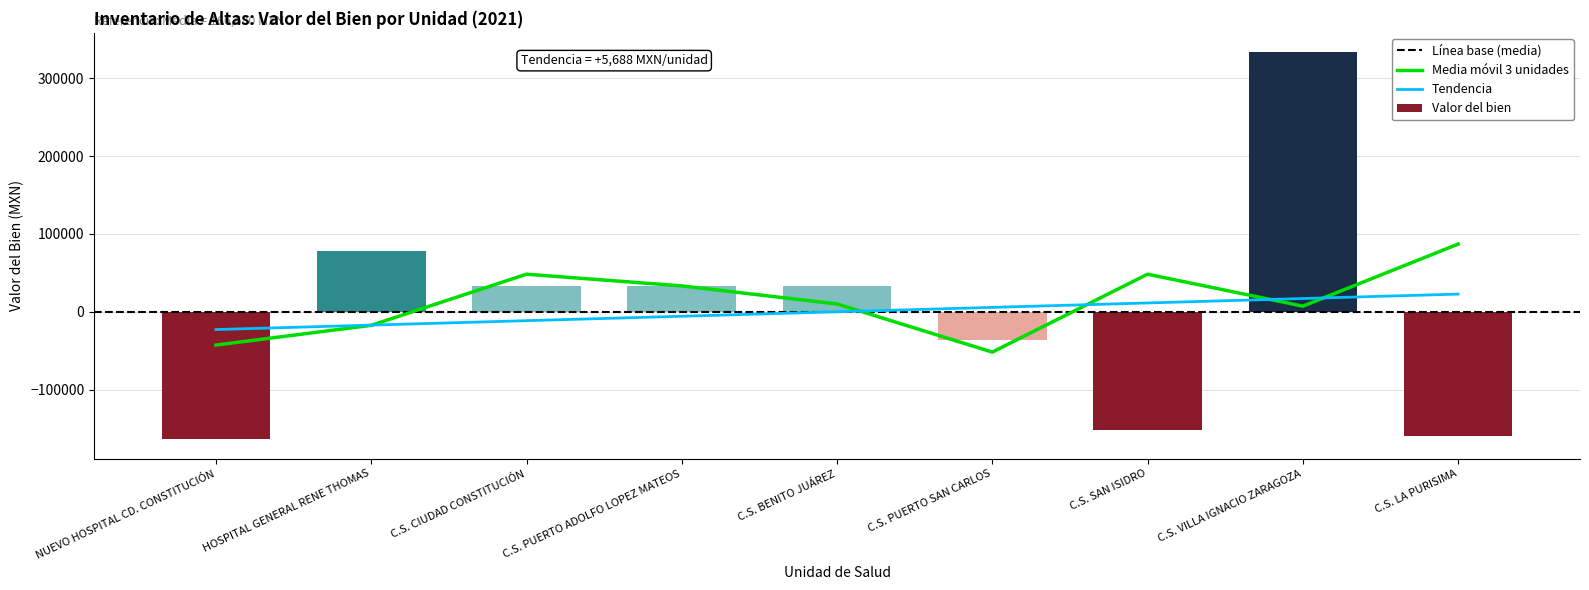

What is the change in value from C.S. BENITO JUÁREZ to C.S. SAN ISIDRO?

-185397.0